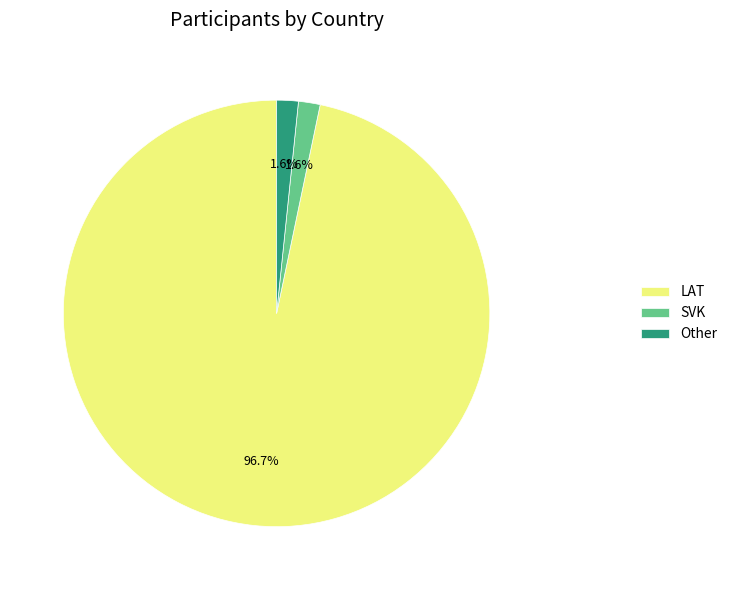

To the nearest percent, what percentage of the pie is LAT?

97%